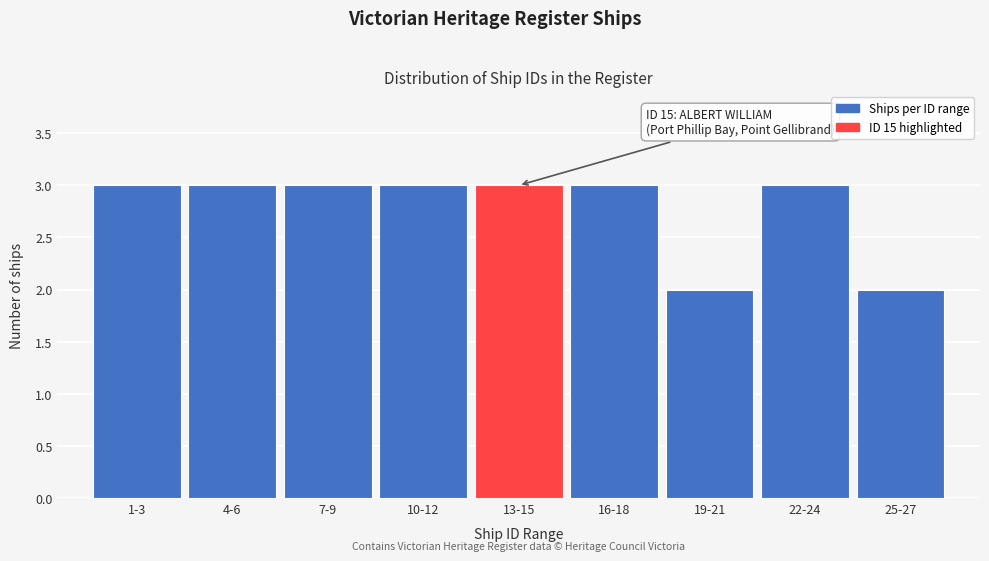

Reading left to right, list all the values displayed in this chart.

1-3=3	4-6=3	7-9=3	10-12=3	13-15=3	16-18=3	19-21=2	22-24=3	25-27=2